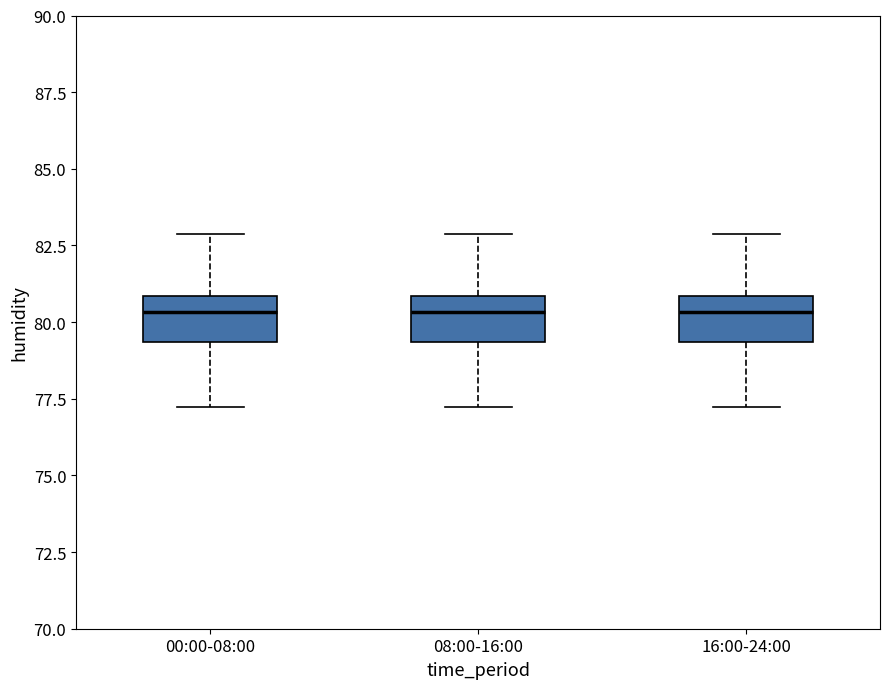

Reading left to right, transcribe this box plot: for each box, give where its median line is, the range the box spans, and where its two whiskers end, as read against the y-axis. The values are not printed on the chart, so give them approximately, as read against the axis.

00:00-08:00: median 80.5, box 79.5 to 81.0, whiskers 77.0 to 83.0
08:00-16:00: median 80.5, box 79.5 to 81.0, whiskers 77.0 to 83.0
16:00-24:00: median 80.5, box 79.5 to 81.0, whiskers 77.0 to 83.0